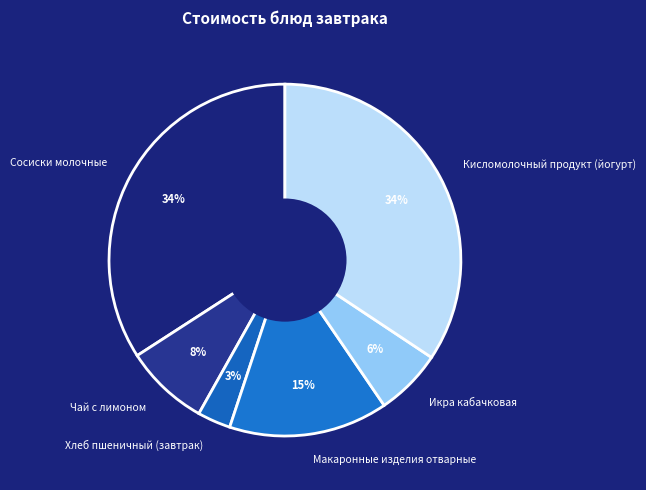

What is the smallest slice in the pie chart?

Хлеб пшеничный (завтрак)